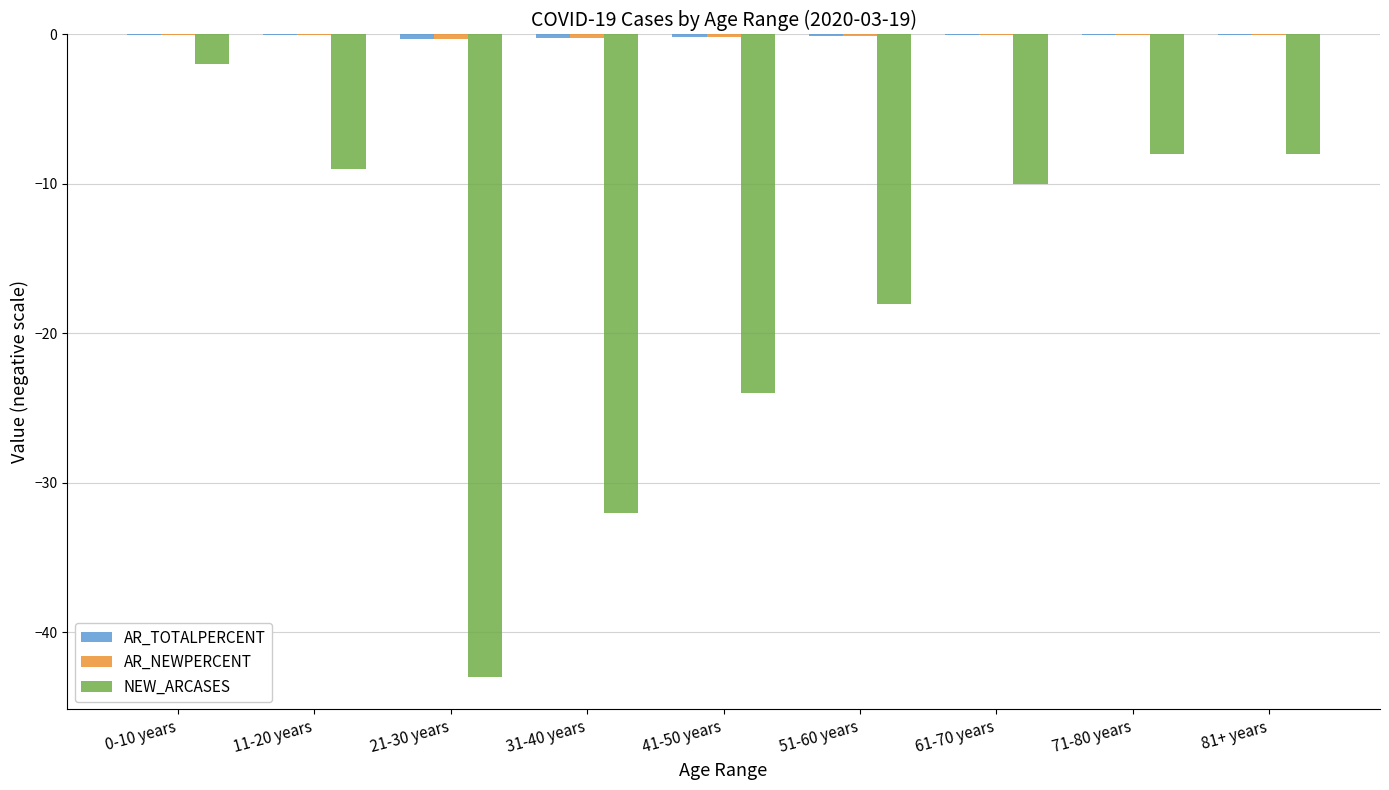

True or false: NEW_ARCASES has a value of -8.0 at 81+ years.

True